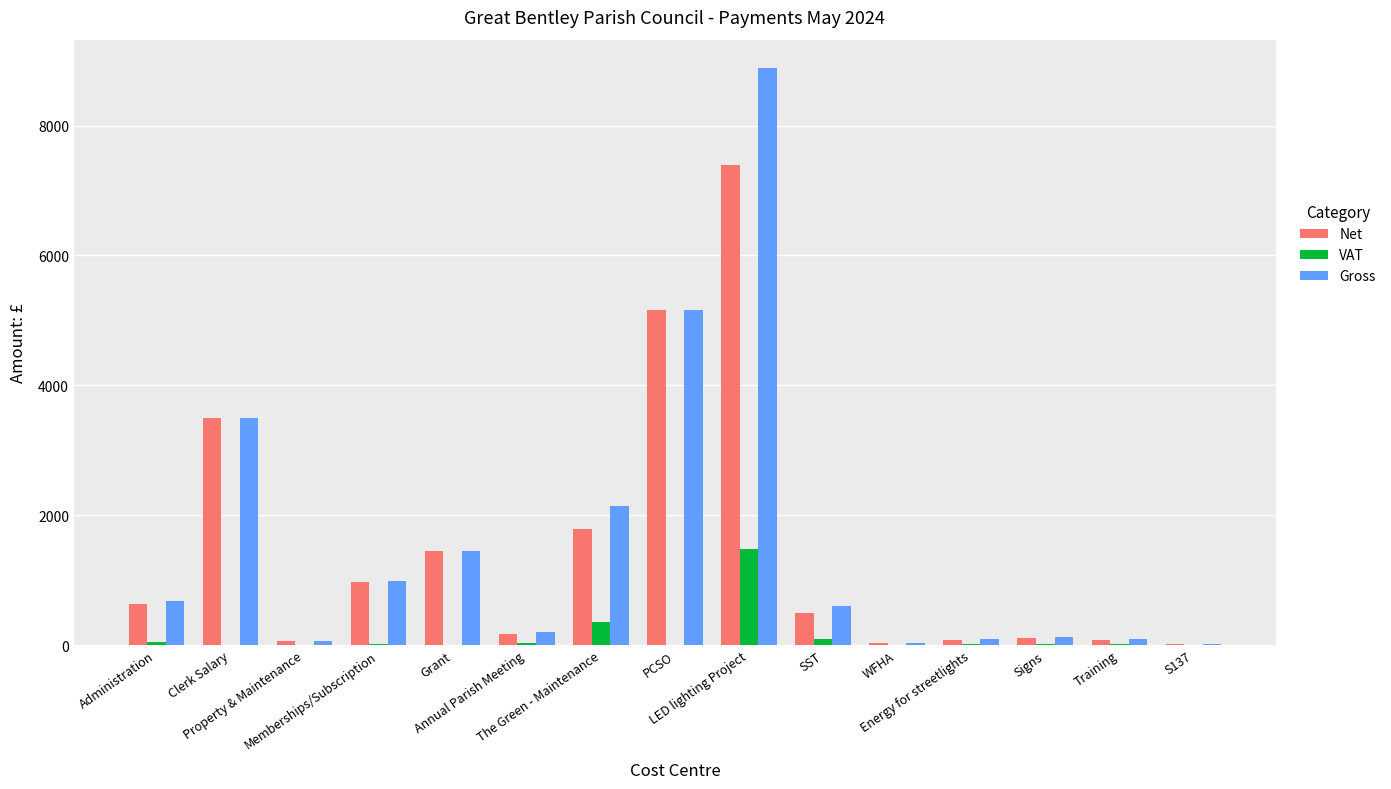

Which series has the largest total across all categories?

Gross